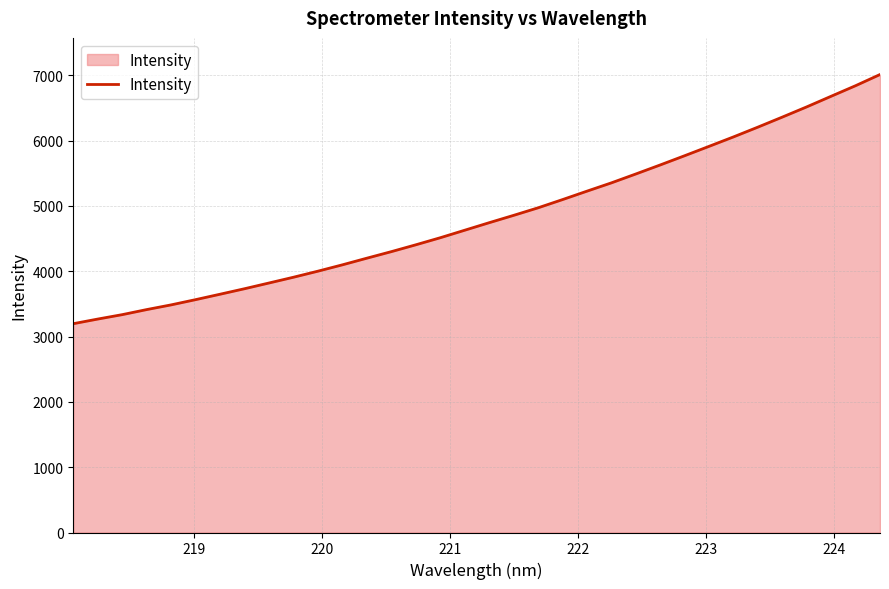

What is the maximum value shown in the chart?

7011.6